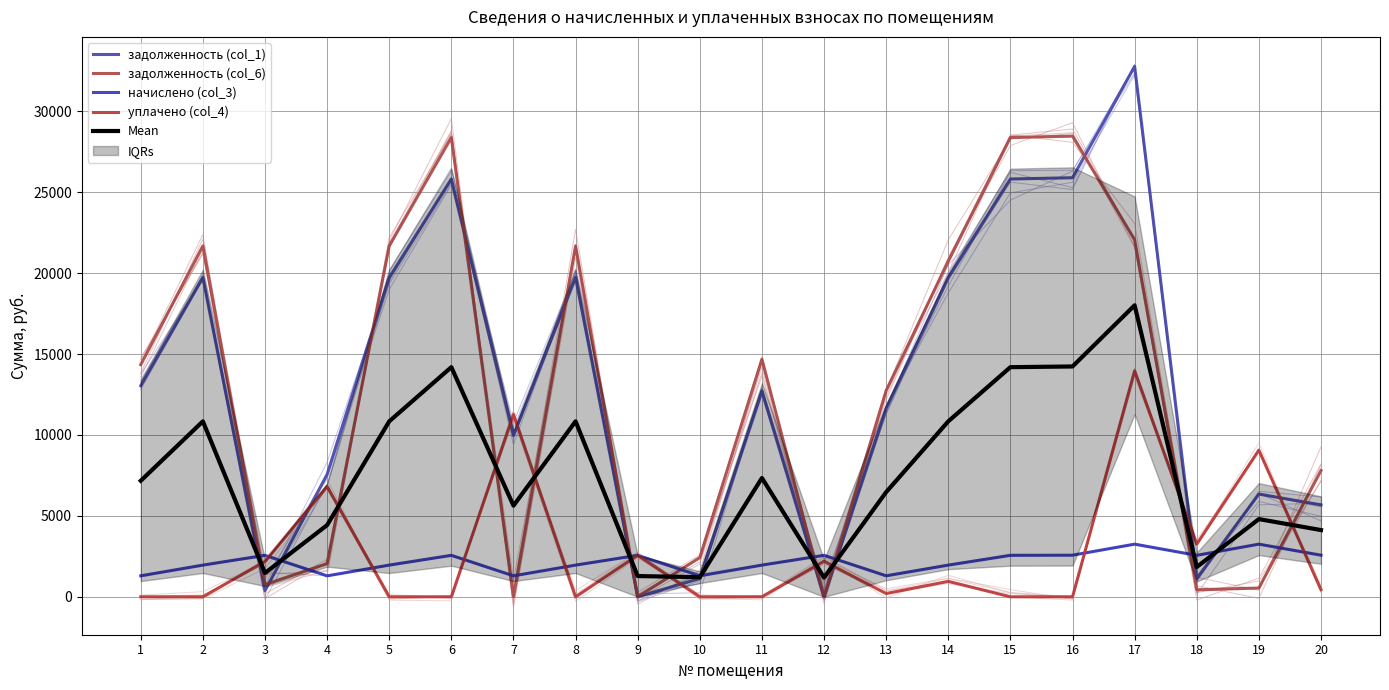

Reading left to right, list all the values displayed in this chart.

задолженность (col_1): 1=13043.5	2=19722.5	3=375.5	4=7563.5	5=19722.5	6=25812.2	7=9968.5	8=19722.5	9=0.2	10=1129.4	11=12722.5	12=0.0	13=11643.5	14=19722.5	15=25812.2	16=25890.7	17=32766.2	18=1118.2	19=6348.2	20=5675.4
задолженность (col_6): 1=14338.3	2=21680.3	3=757.9	4=2047.8	5=21680.3	6=28374.5	7=0.0	8=21680.3	9=0.0	10=2424.2	11=14680.3	12=0.0	13=12738.3	14=20727.3	15=28374.5	16=28460.8	17=22059.6	18=427.1	19=542.1	20=7801.2
начислено (col_3): 1=1294.8	2=1957.8	3=2562.3	4=1294.8	5=1957.8	6=2562.3	7=1294.8	8=1957.8	9=2562.3	10=1294.8	11=1957.8	12=2562.3	13=1294.8	14=1957.8	15=2562.3	16=2570.1	17=3252.6	18=2562.3	19=3252.6	20=2570.1
уплачено (col_4): 1=0.0	2=0.0	3=2179.9	4=6810.5	5=0.0	6=0.0	7=11263.3	8=0.0	9=2562.5	10=0.0	11=0.0	12=2192.0	13=200.0	14=953.0	15=0.0	16=0.0	17=13959.2	18=3253.4	19=9058.7	20=444.3
Mean: 1=7169.2	2=10840.1	3=1468.9	4=4429.1	5=10840.1	6=14187.3	7=5631.7	8=10840.1	9=1281.3	10=1212.1	11=7340.1	12=1188.6	13=6469.2	14=10840.1	15=14187.3	16=14230.4	17=18009.4	18=1840.2	19=4800.4	20=4122.8